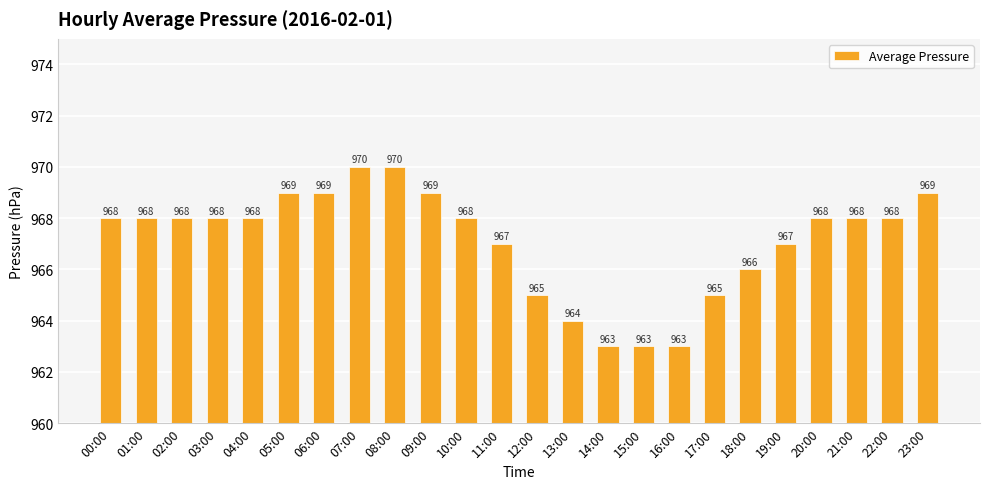

Reading left to right, extract all data points from this chart.

00:00=968	01:00=968	02:00=968	03:00=968	04:00=968	05:00=969	06:00=969	07:00=970	08:00=970	09:00=969	10:00=968	11:00=967	12:00=965	13:00=964	14:00=963	15:00=963	16:00=963	17:00=965	18:00=966	19:00=967	20:00=968	21:00=968	22:00=968	23:00=969